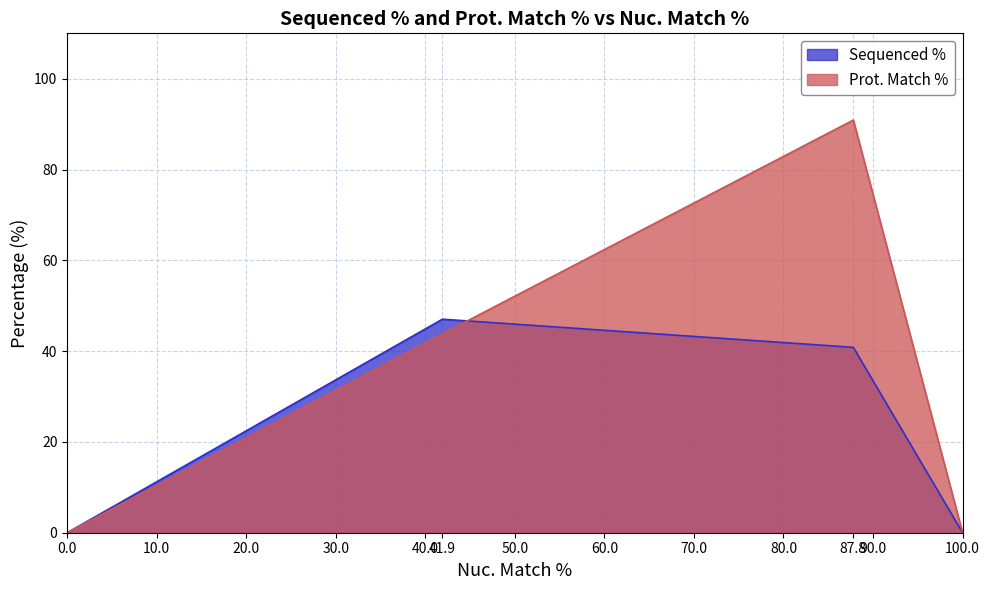

What is the approximate value of Prot. Match % at 87.8?

90.9